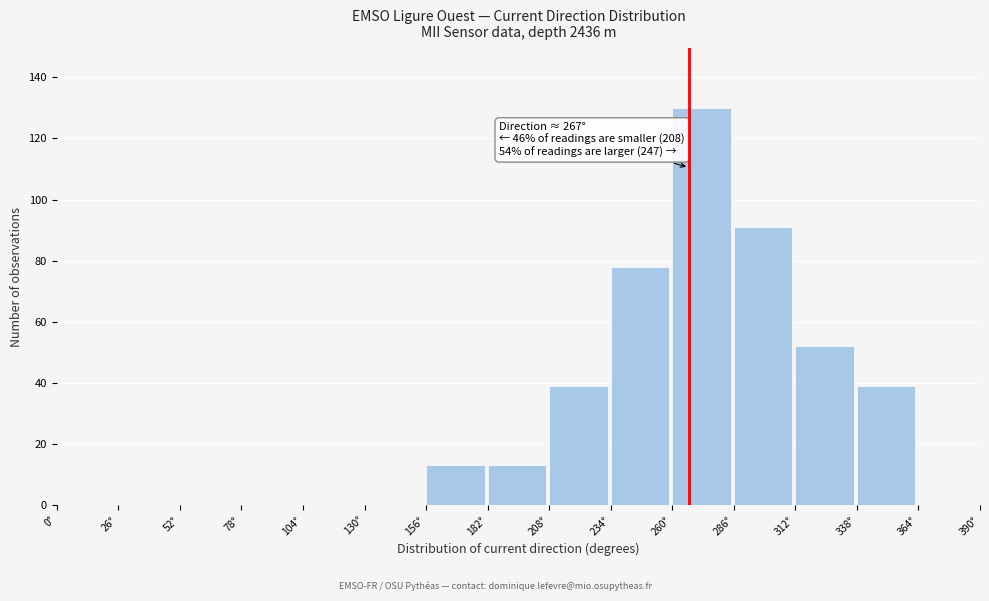

Which range on the x-axis has the tallest bar?

260 to 286